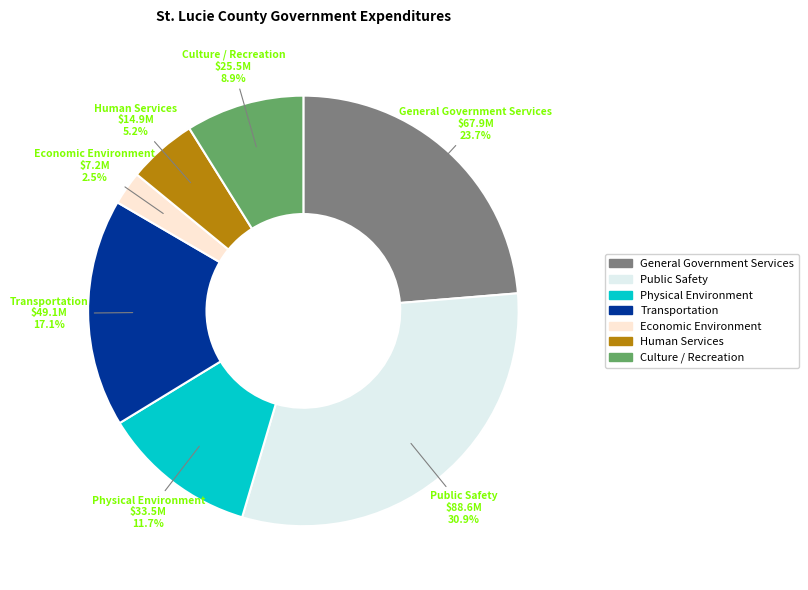

Between Public Safety and Human Services, which is larger?

Public Safety